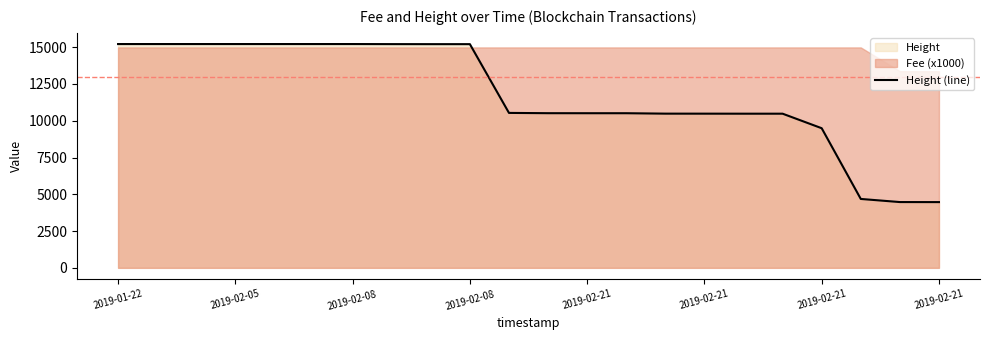

What is the maximum value shown in the chart?

15216